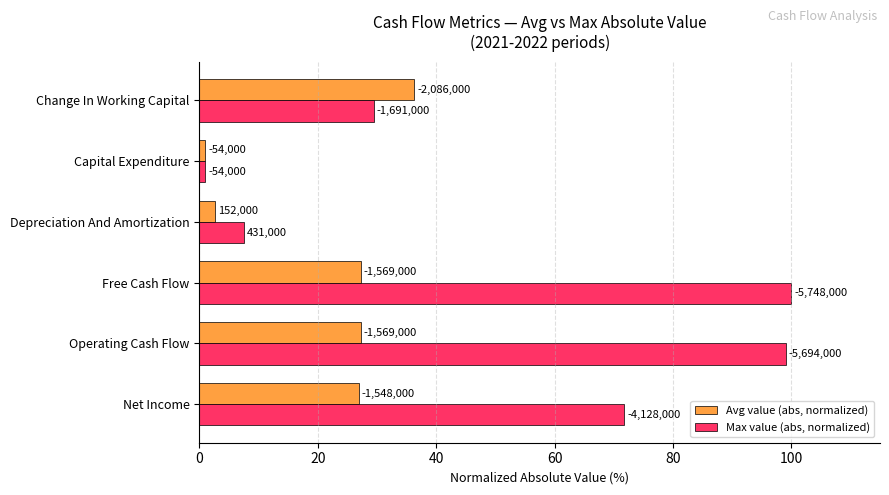

Reading left to right, what are all the values shown in this chart?

Avg value (abs, normalized): 26.9	27.3	27.3	2.6	0.9	36.3
Max value (abs, normalized): 71.8	99.1	100.0	7.5	0.9	29.4